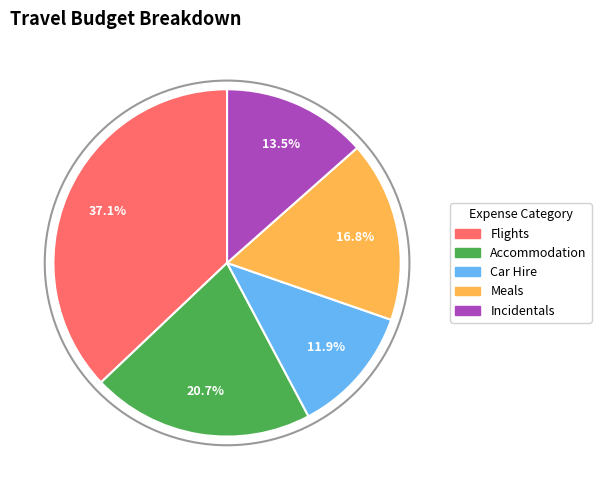

Between Flights and Meals, which is larger?

Flights